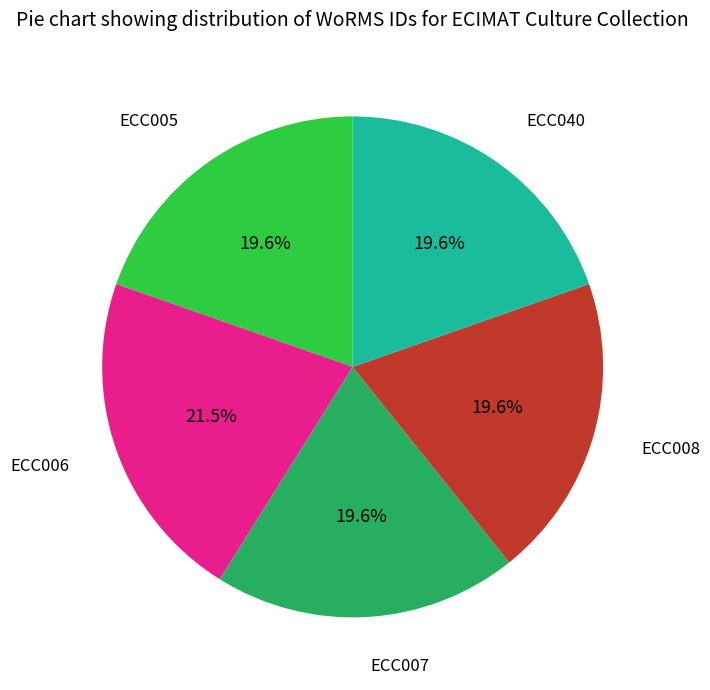

Does any single category account for the majority?

No